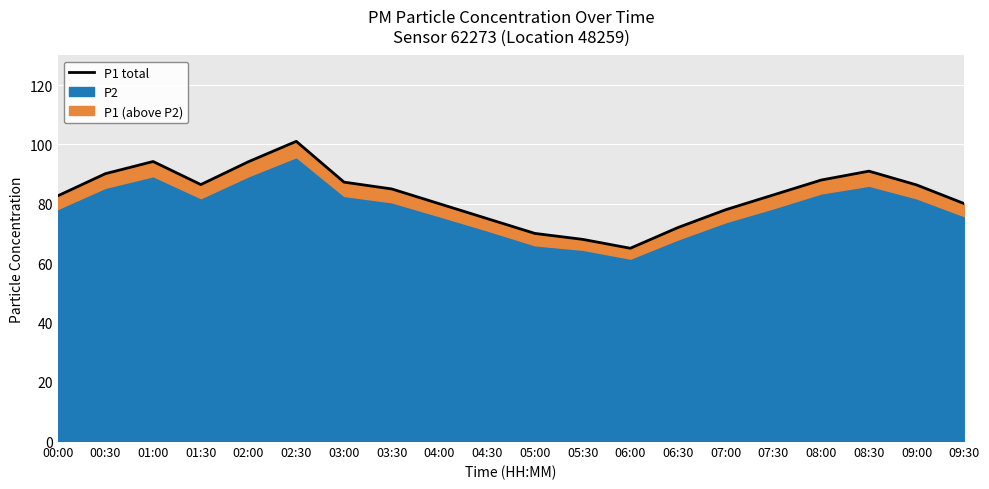

At which label does the data first exceed 85?

00:30